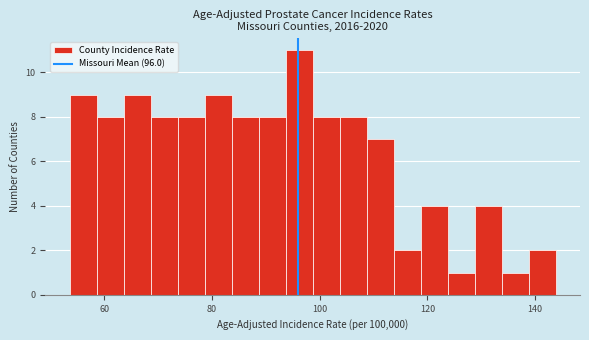

Around what value on the x-axis is the tallest bar? Give the approximate position of its centre, as read against the axis.

96